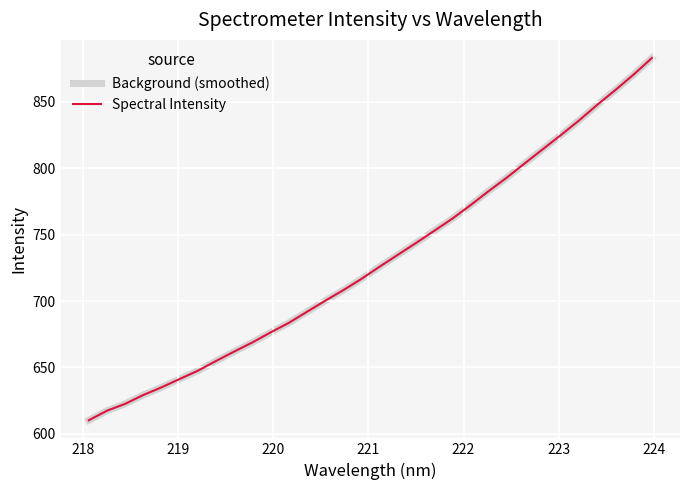

Does the chart display data point markers on the line(s)?

No